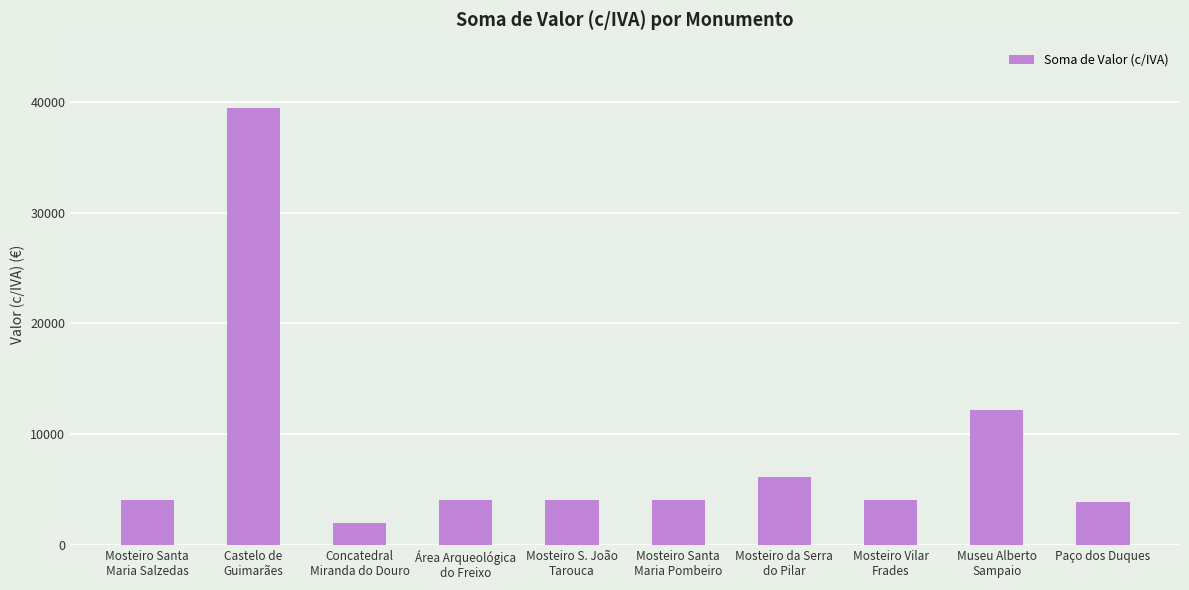

What is the value of the 5th bar from the left?

4083.6